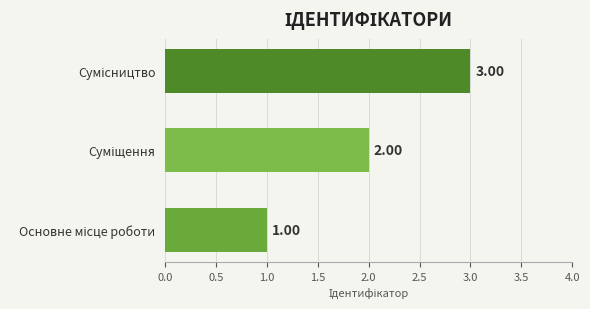

What is the sum of all values?

6